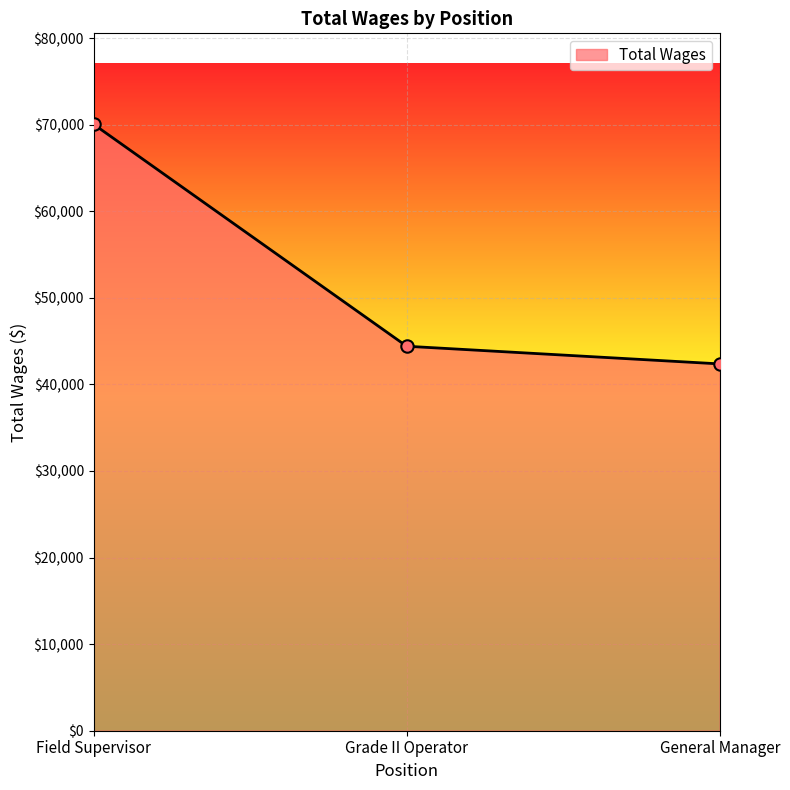

Which has a higher value, Grade II Operator or General Manager?

Grade II Operator